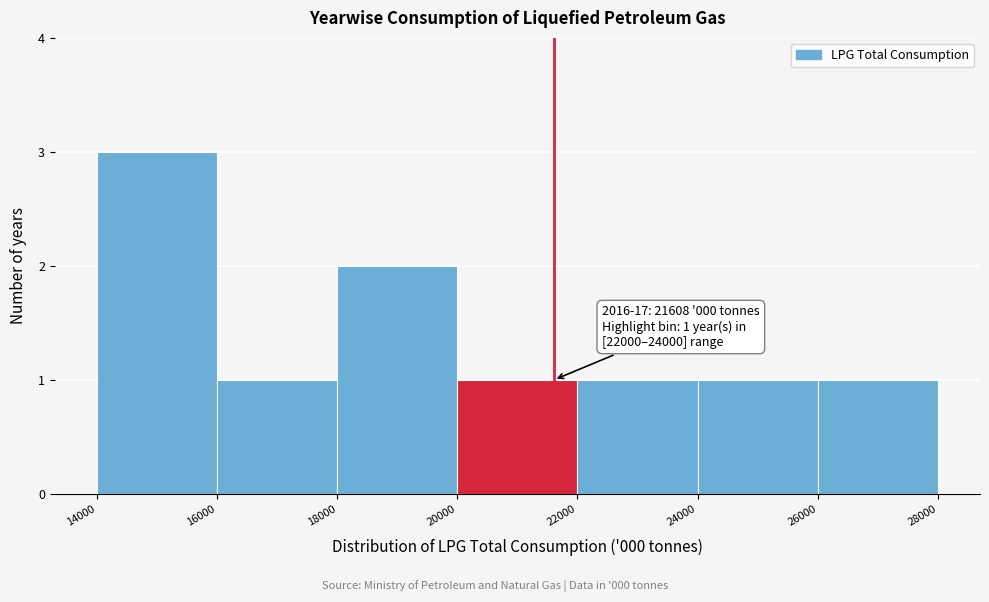

Which range on the x-axis has the tallest bar?

14000 to 16000